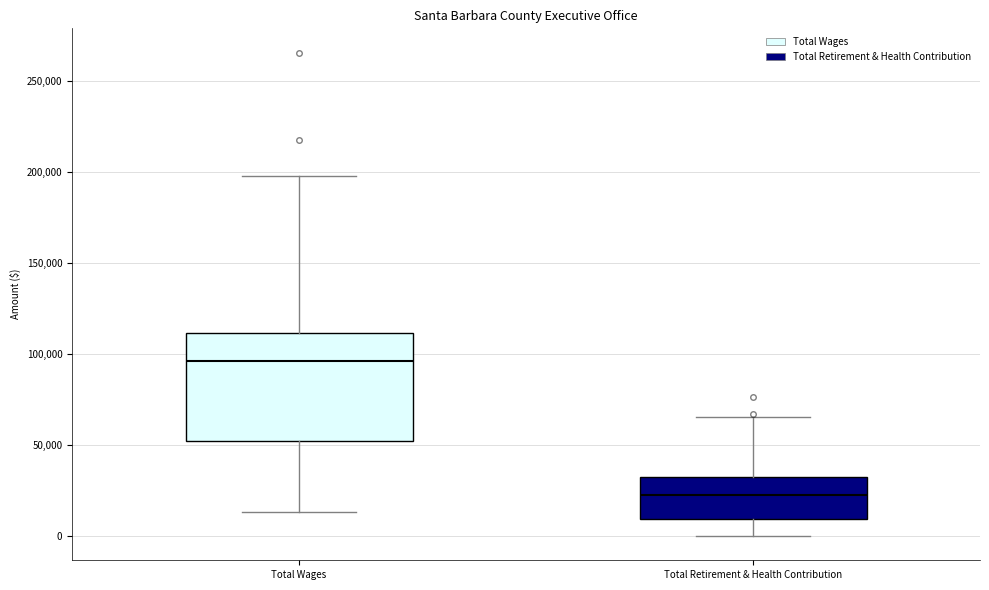

Reading left to right, read every box against the y-axis: the position of its median line, the range the box covers, and the ends of its whiskers. The values are not printed on the chart, so give them approximately, as read against the axis.

Total Wages: median 95000, box 50000 to 110000, whiskers 15000 to 200000
Total Retirement & Health Contribution: median 25000, box 10000 to 35000, whiskers 0 to 65000